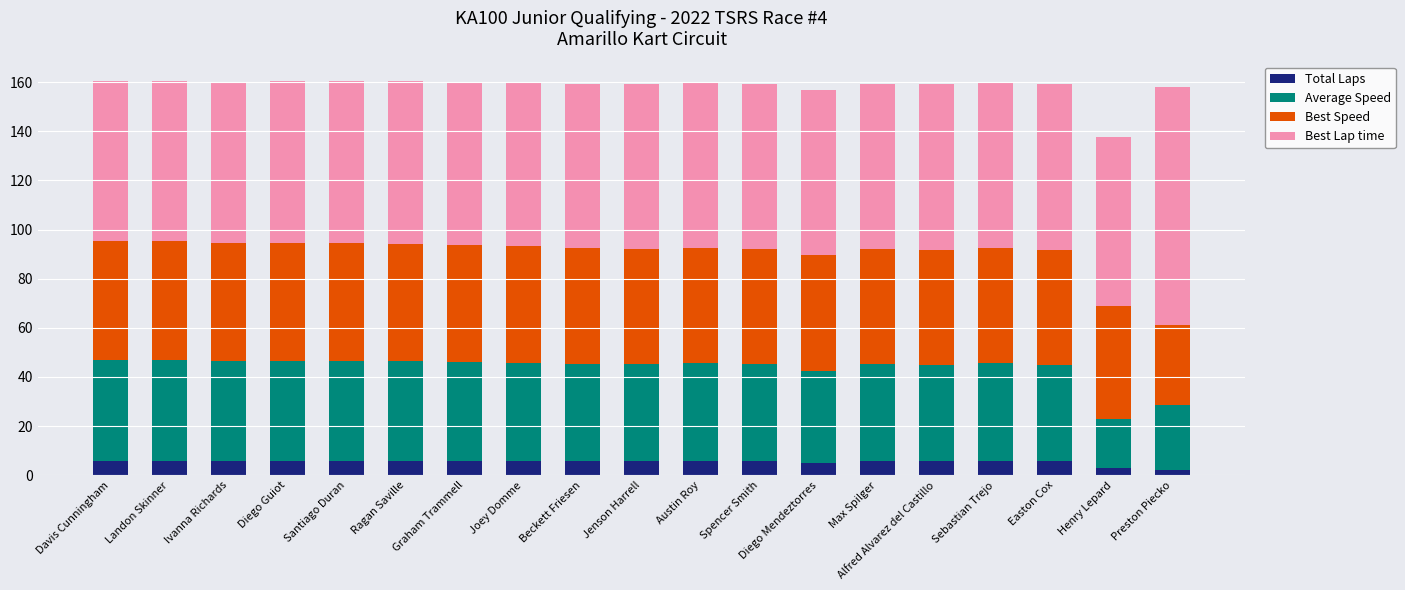

Count the Total Laps values in the range 6 to 7.

16